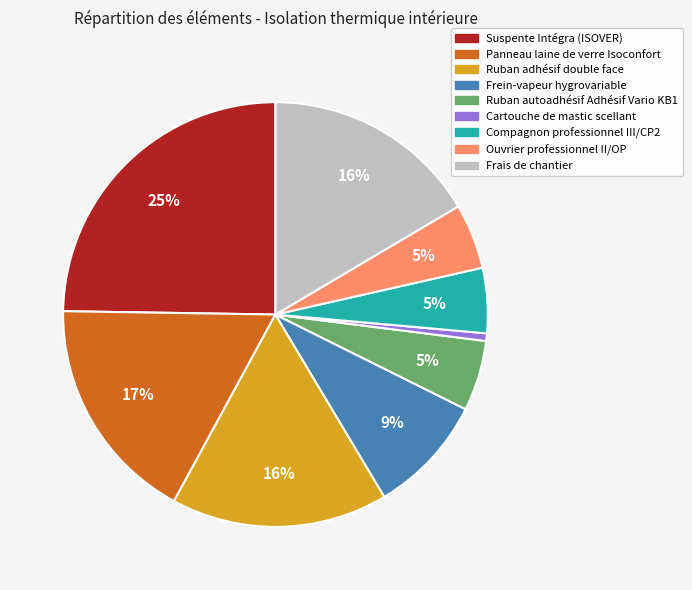

Approximately how many times larger is the value at Ruban autoadhésif Adhésif Vario KB1 compared to Frein-vapeur hygrovariable?

0.6